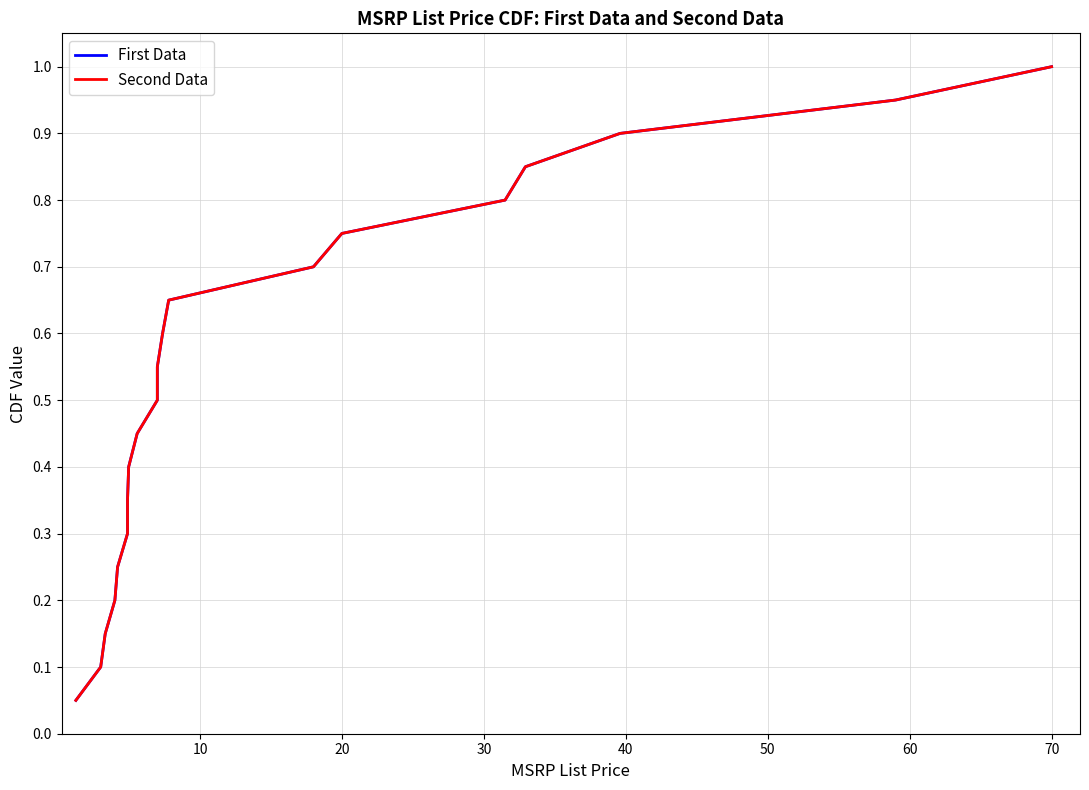

What is the average value of the Second Data series?

0.5